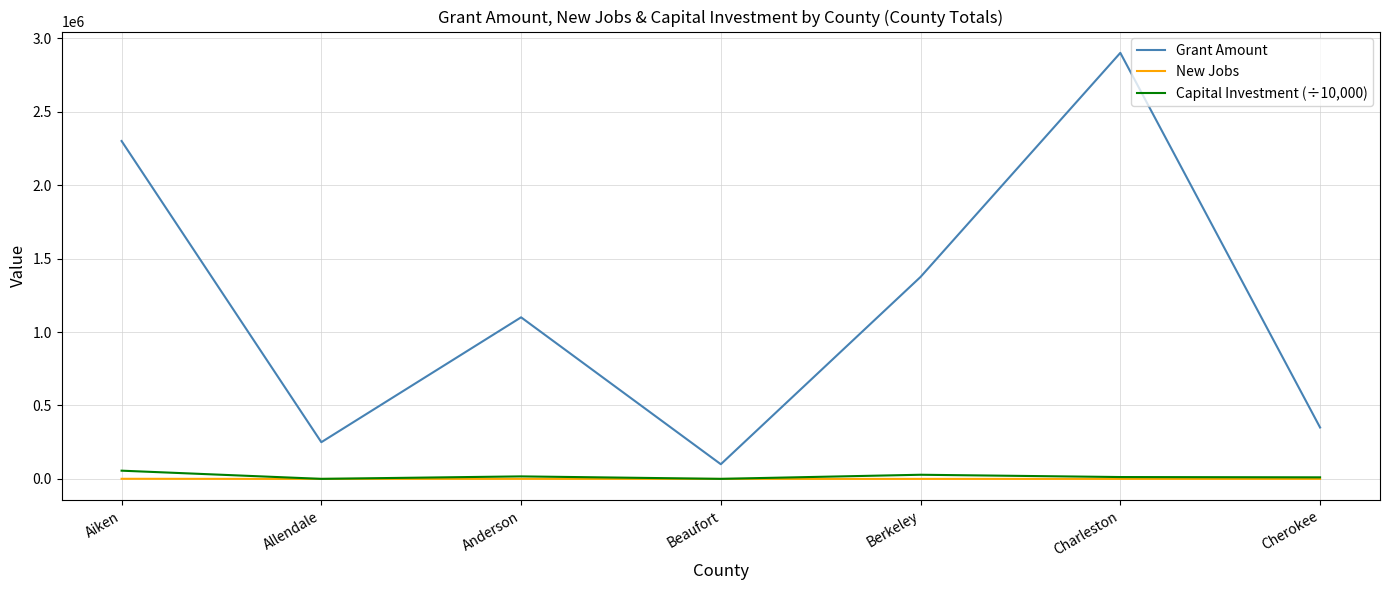

What is the highest value of the New Jobs series?

904.0